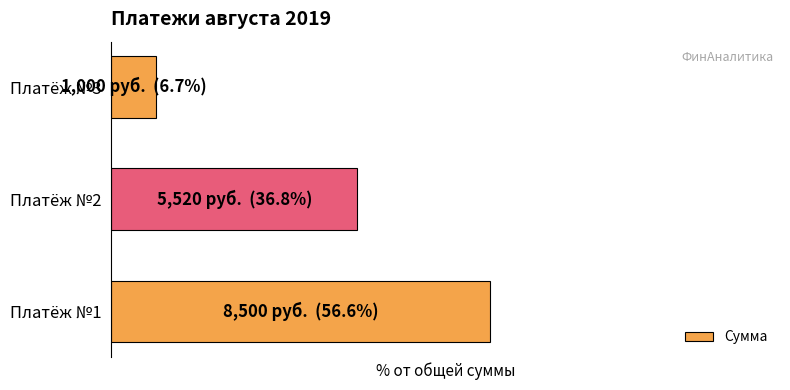

Are the bars grouped side by side (vs. stacked)?

No